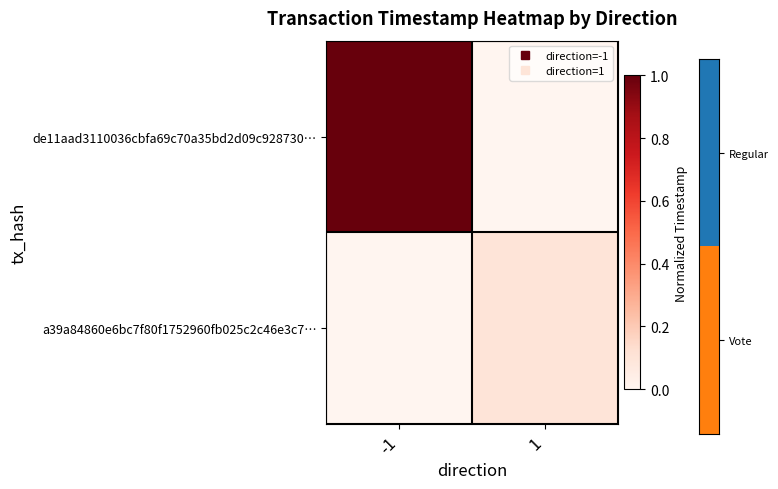

Which has a higher value, 1 or -1?

-1